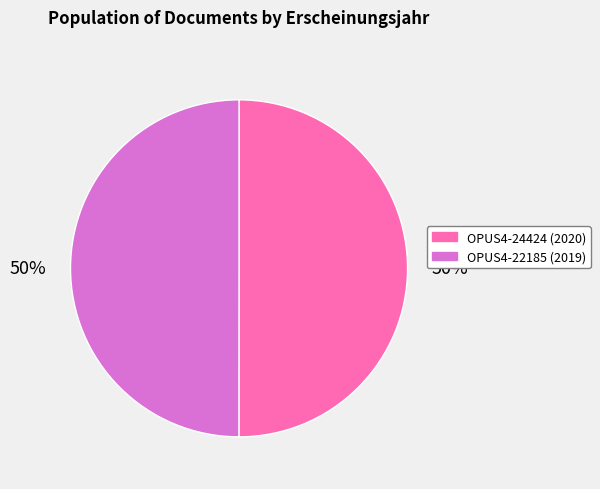

True or false: OPUS4-22185 accounts for 50% of the total.

True